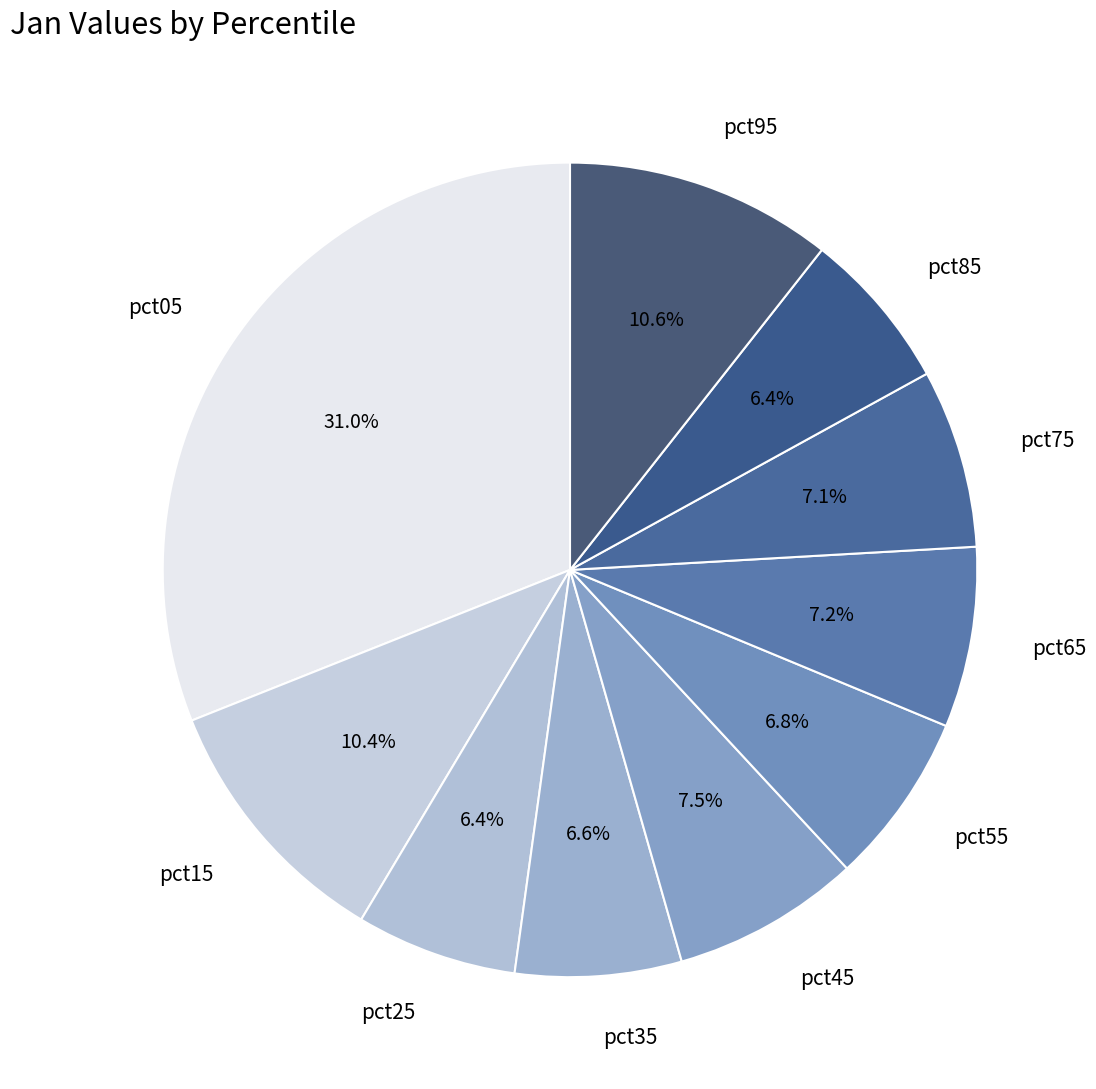

What is the largest slice in the pie chart?

pct05